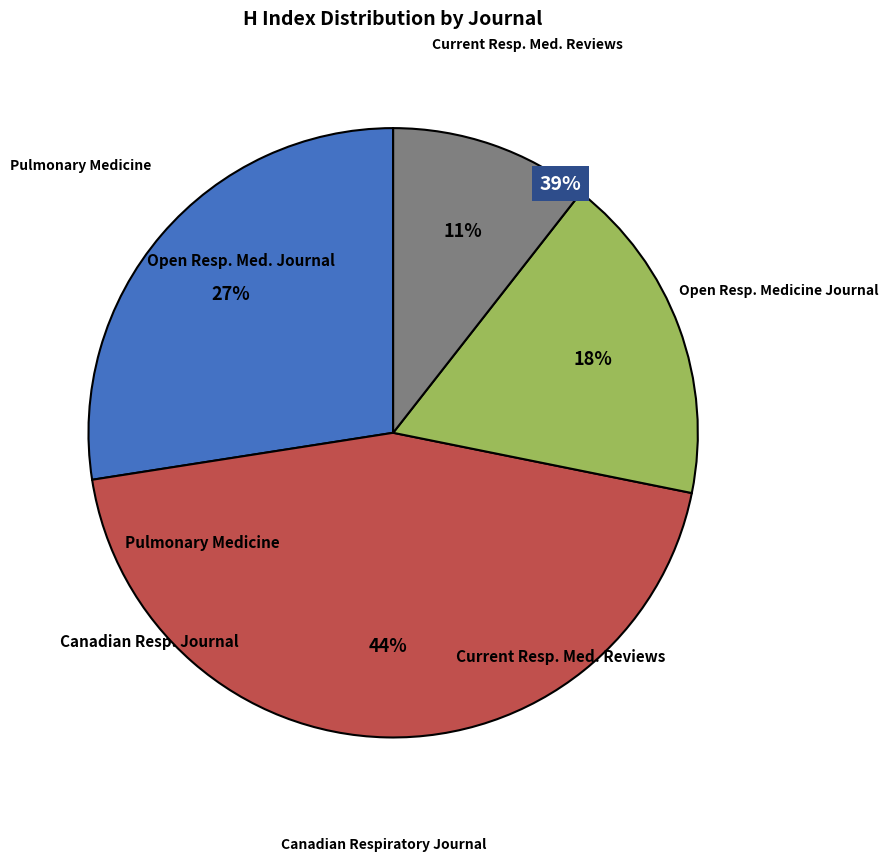

Does any single category account for the majority?

No